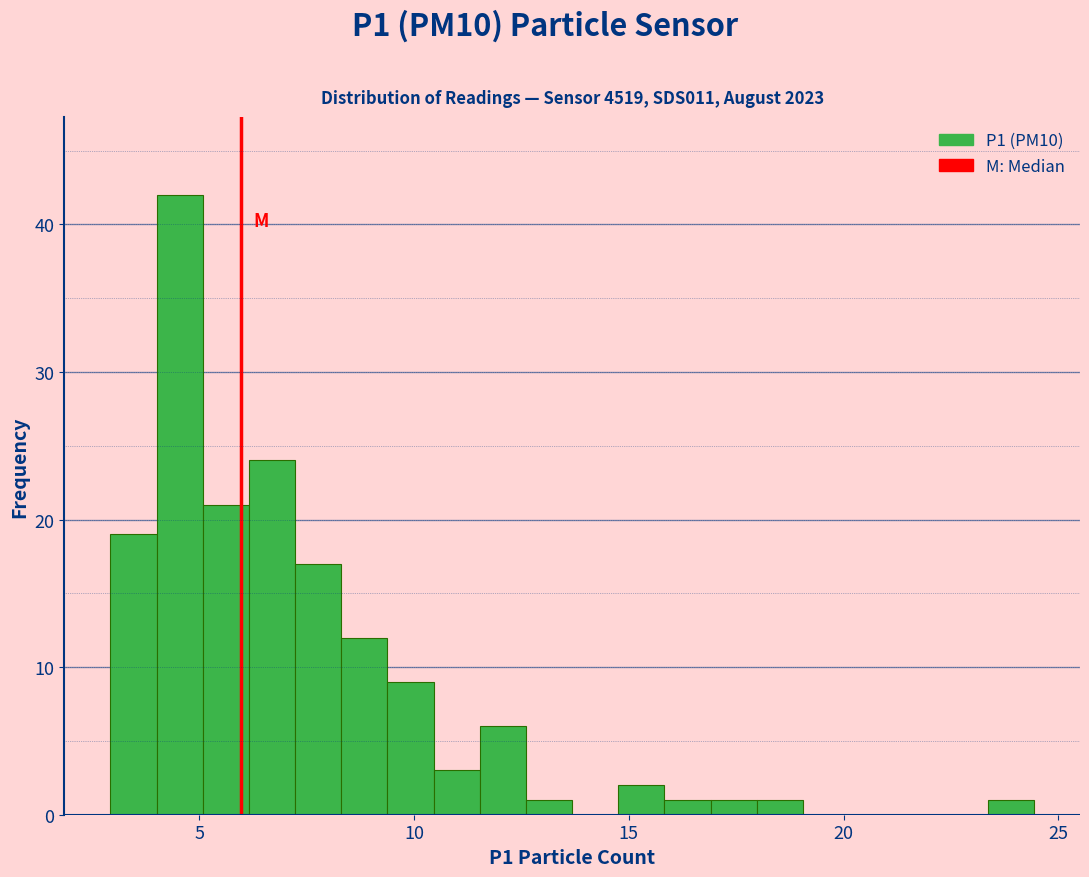

Read against the x-axis, roughly where is the centre of the tallest bar?

4.5